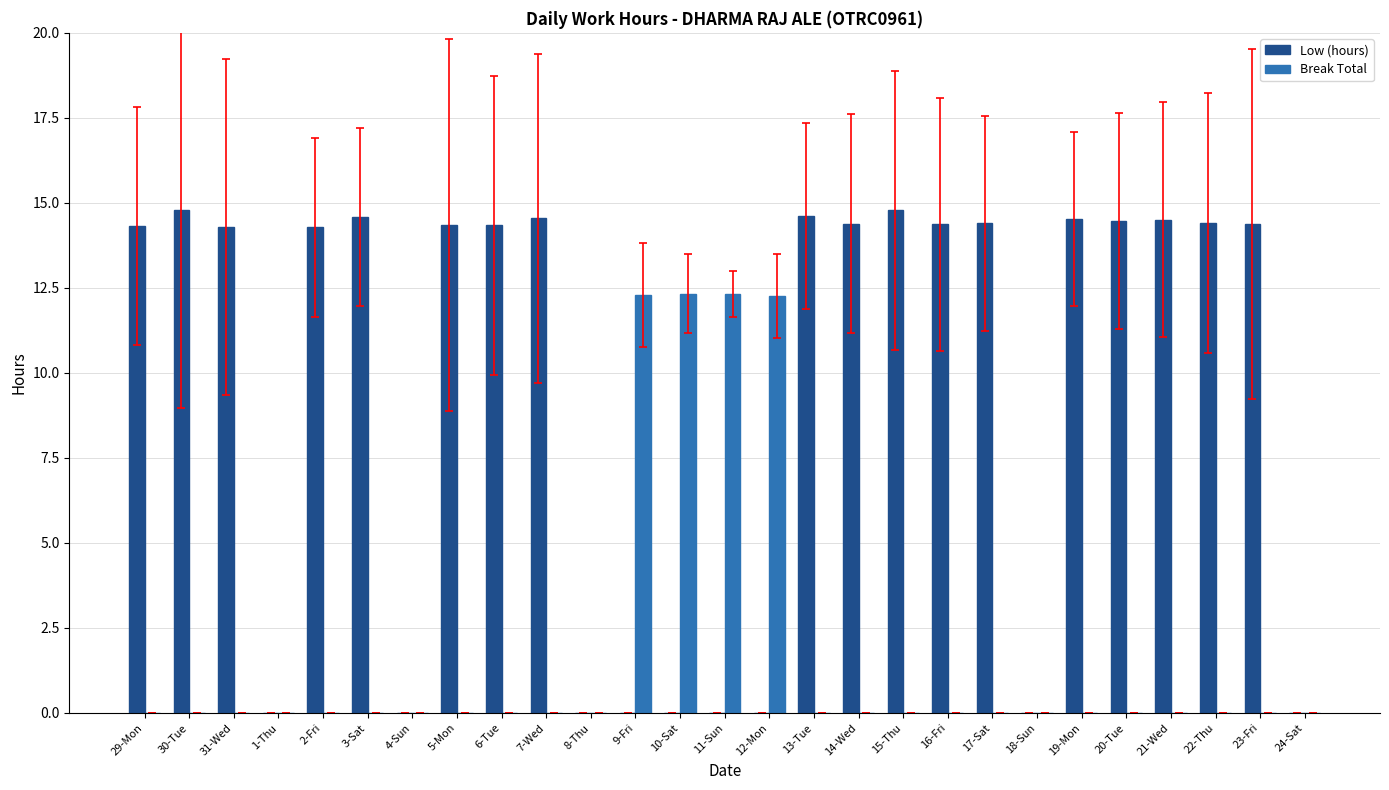

At which label does Low (hours) first exceed 14?

29-Mon